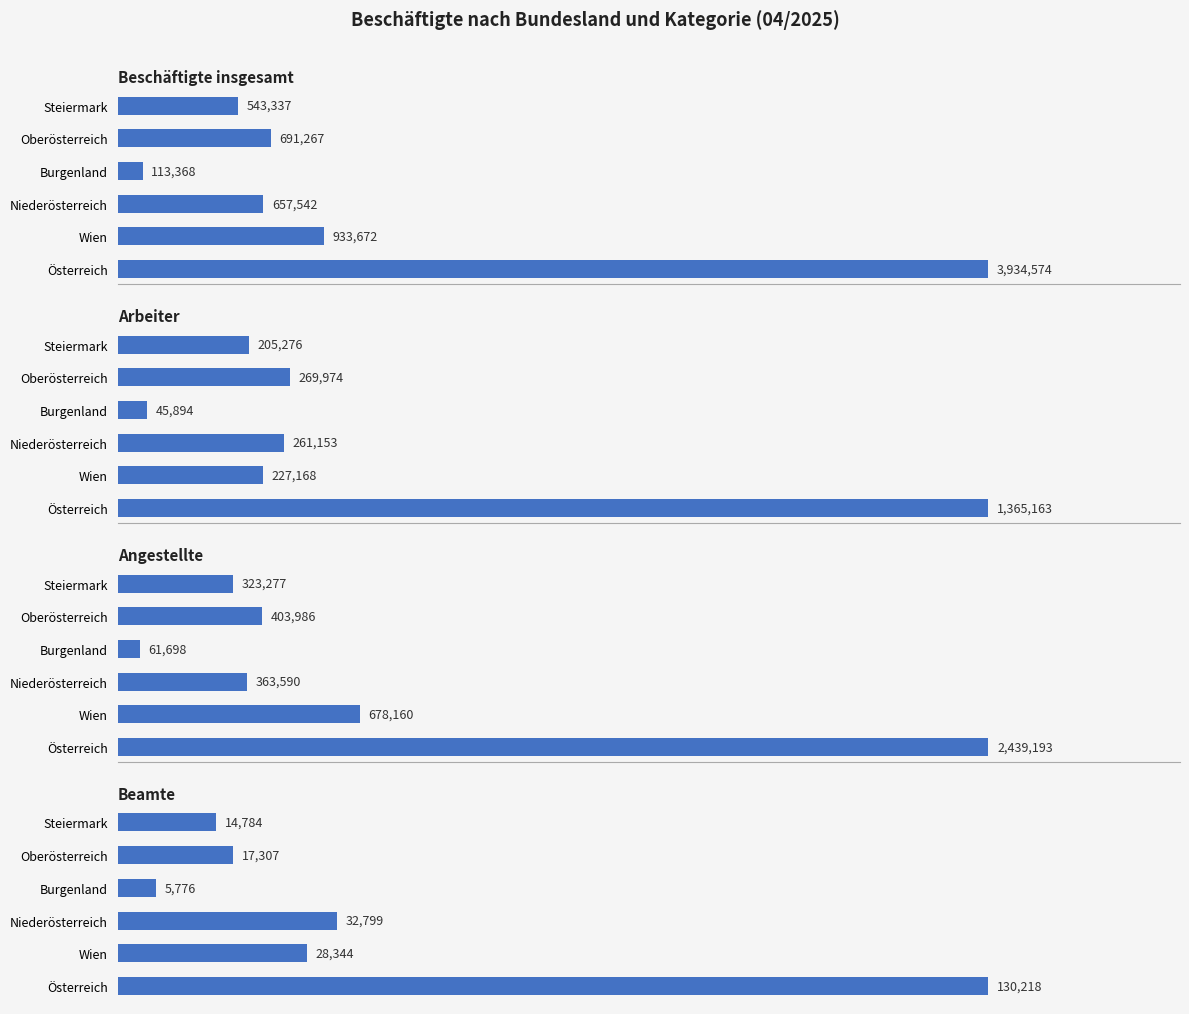

What is the total value across all series at Burgenland?

226736